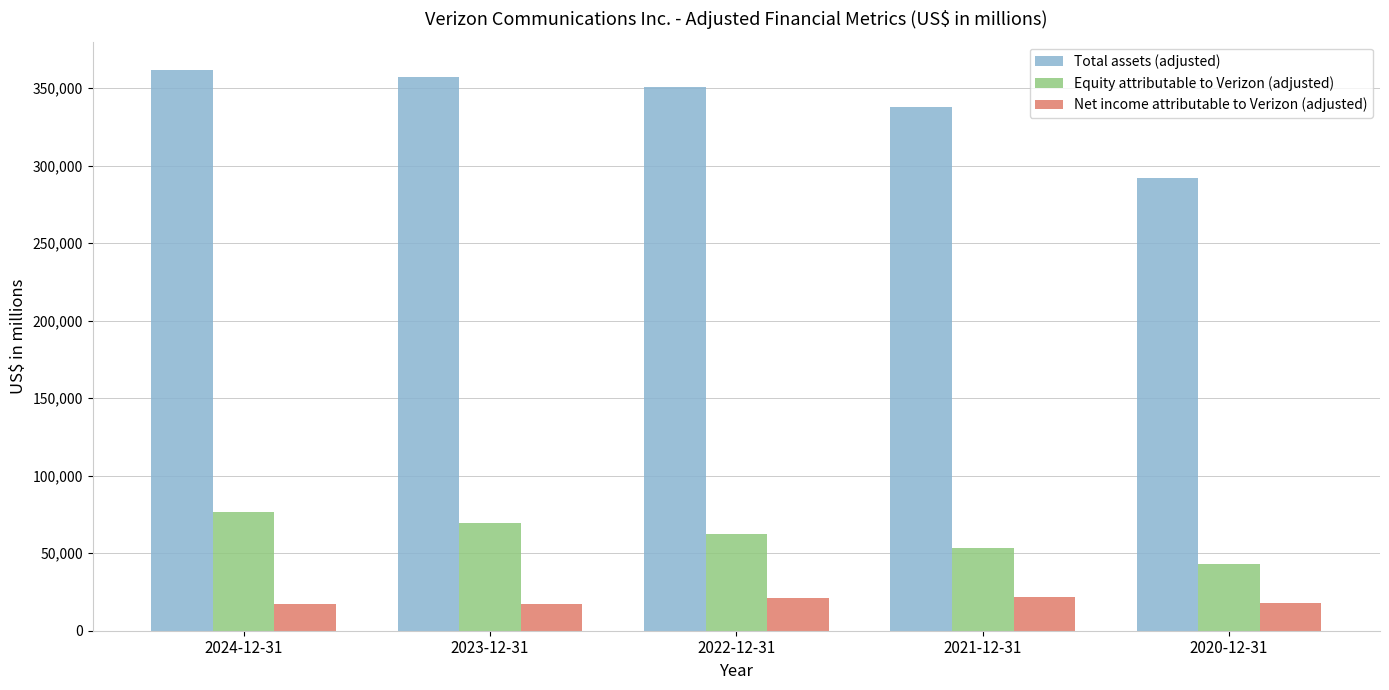

At how many categories does at least one series exceed 278320?

5